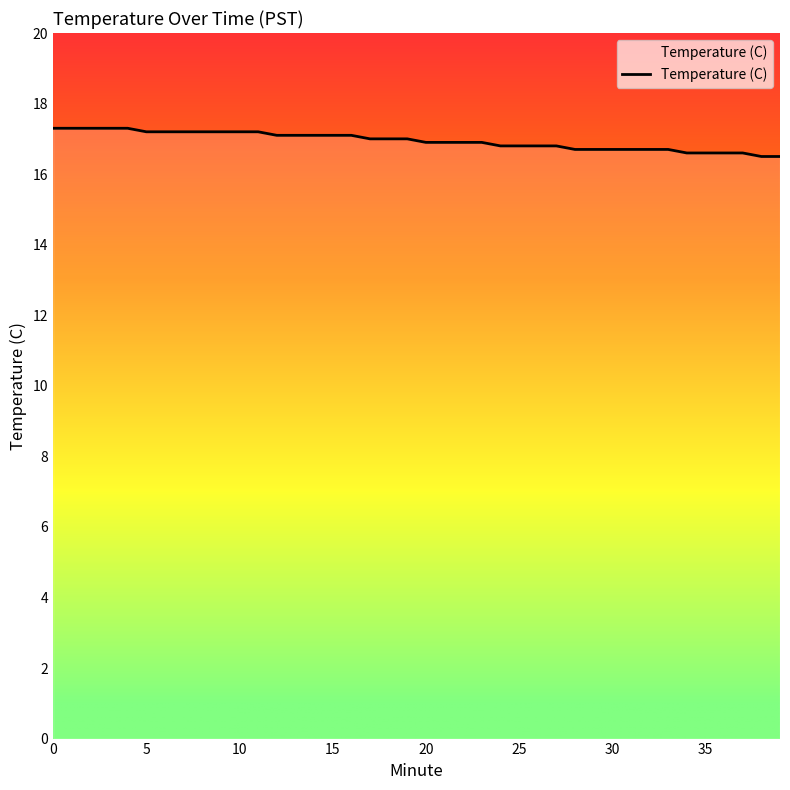

Reading left to right, what are all the values shown in this chart?

17.3	17.3	17.3	17.3	17.3	17.2	17.2	17.2	17.2	17.2	17.2	17.2	17.1	17.1	17.1	17.1	17.1	17.0	17.0	17.0	16.9	16.9	16.9	16.9	16.8	16.8	16.8	16.8	16.7	16.7	16.7	16.7	16.7	16.7	16.6	16.6	16.6	16.6	16.5	16.5